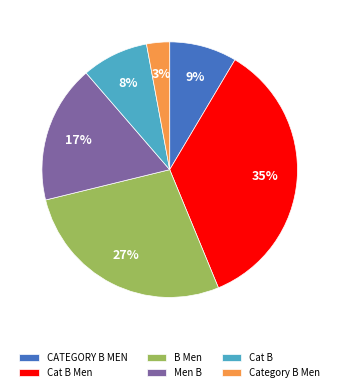

Between CATEGORY B MEN and B Men, which is larger?

B Men